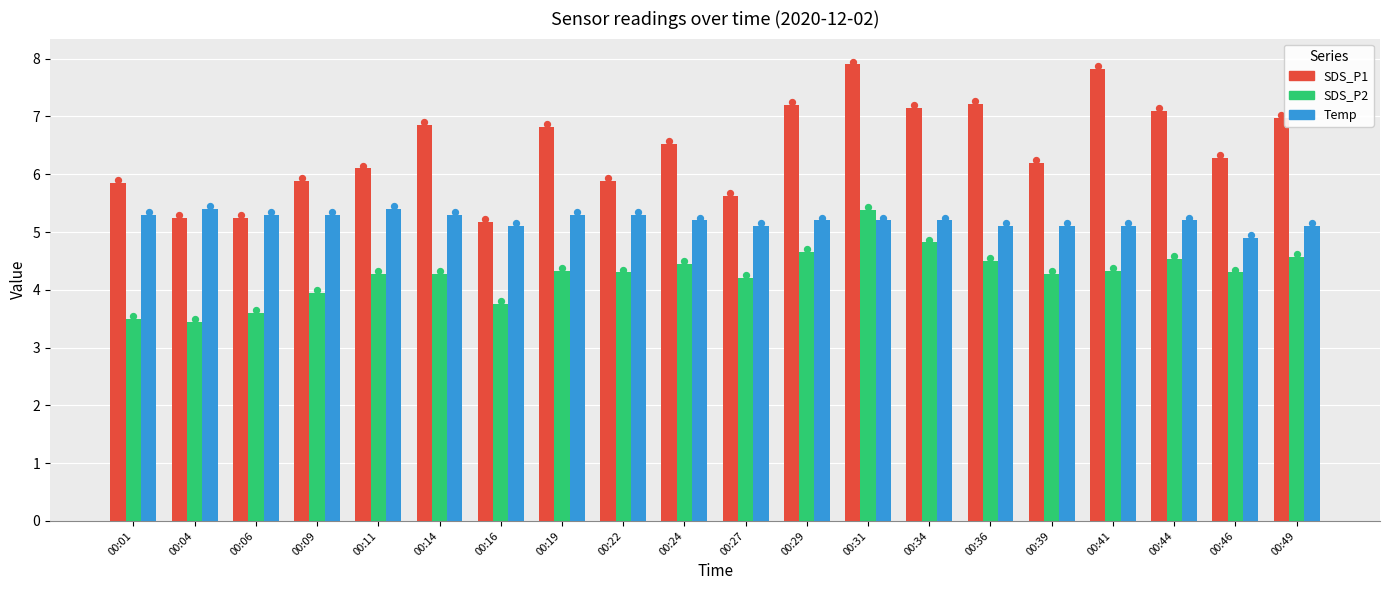

Which series reaches the maximum Y coordinate?

SDS_P1